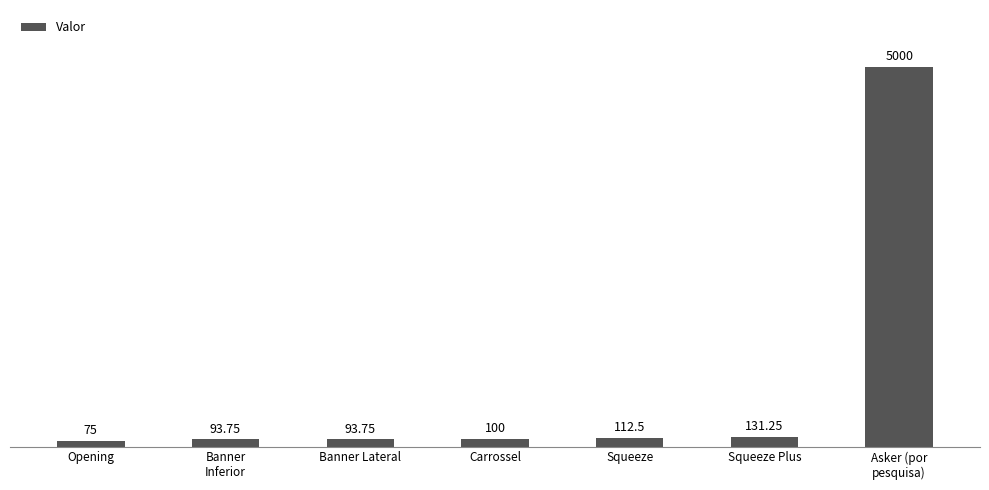

Between Squeeze and Banner Lateral, which is larger?

Squeeze